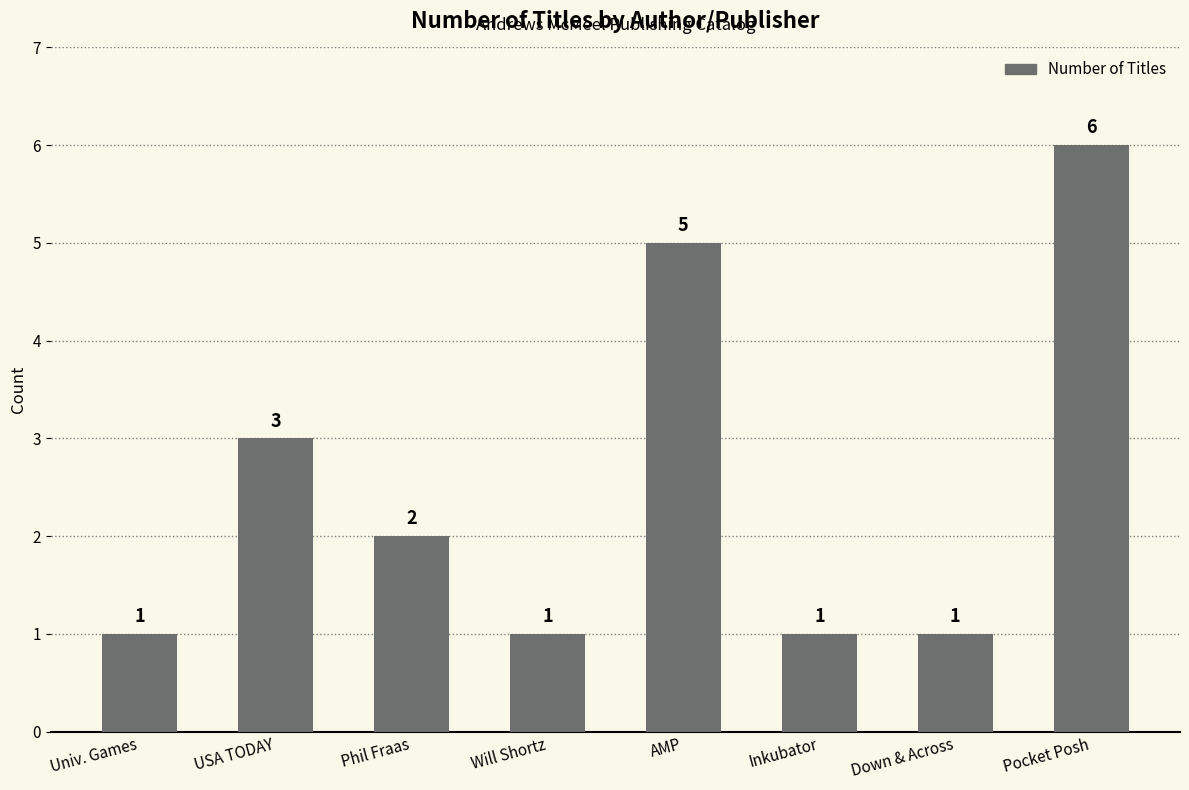

What is the sum of the values at Down & Across and Pocket Posh?

7